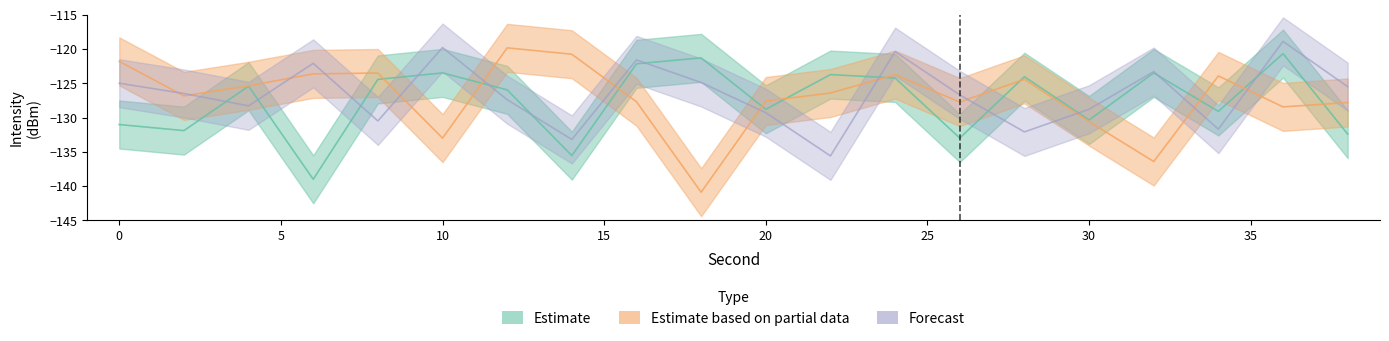

Which category has the highest value across all series?

36